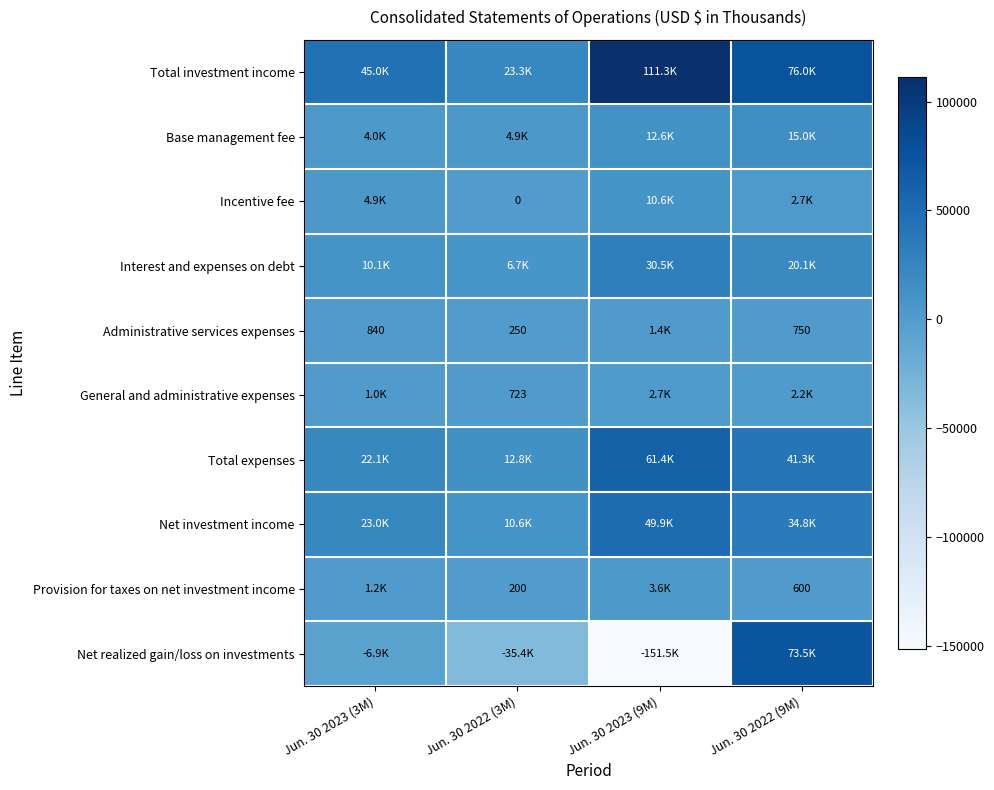

The value of Administrative services expenses at Jun. 30 2023 (3M) is 408. True or false?

False